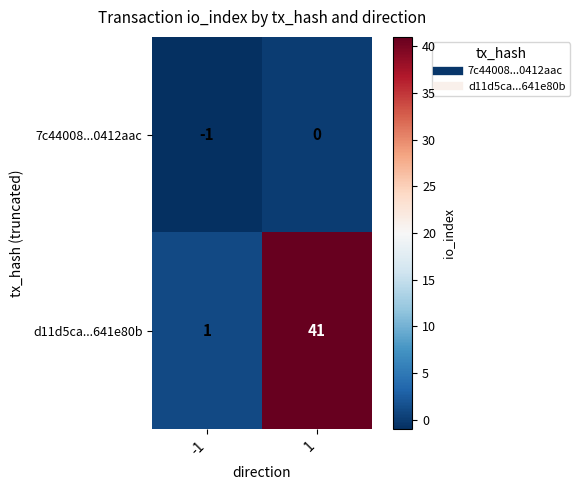

What is the average value of the d11d5ca...641e80b series?

21